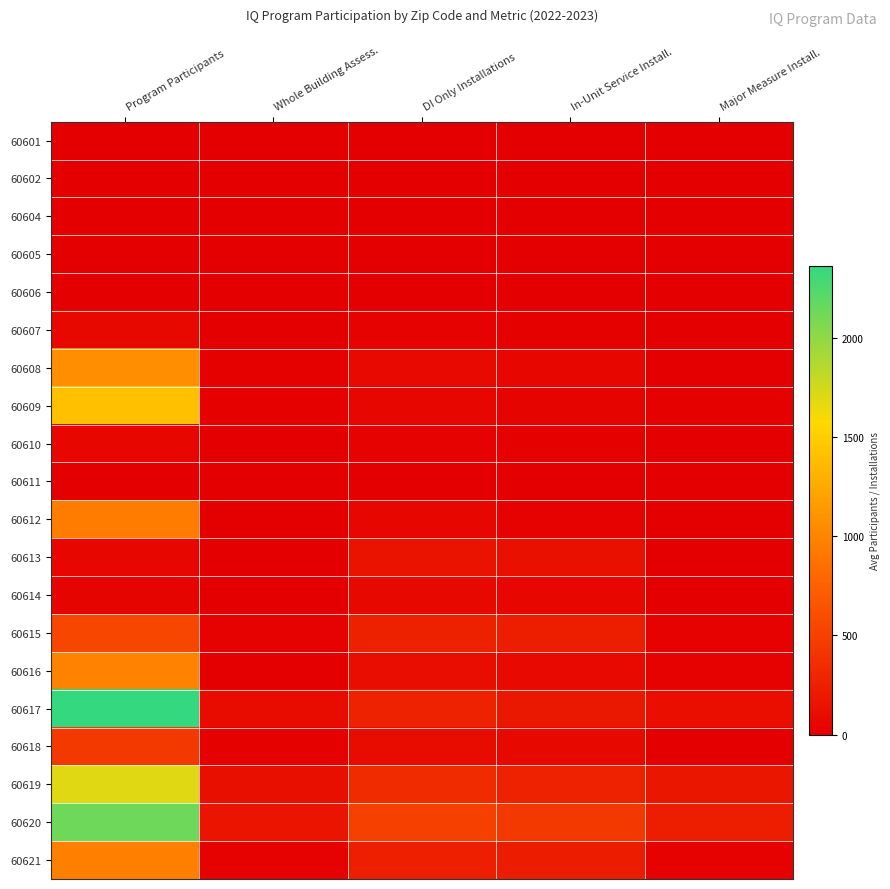

Which has a higher value, Major Measure Install. or Whole Building Assess.?

Major Measure Install.